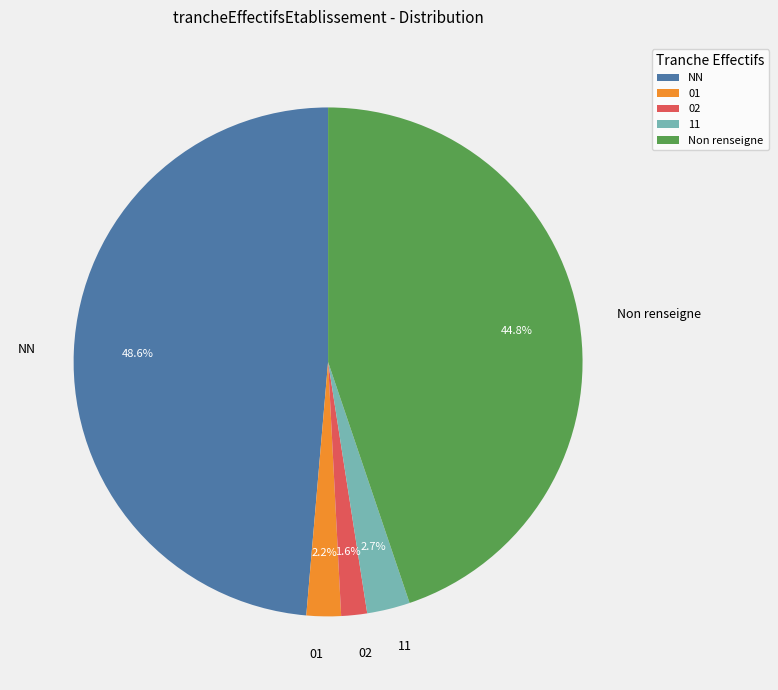

Count the number of slices in the pie.

5